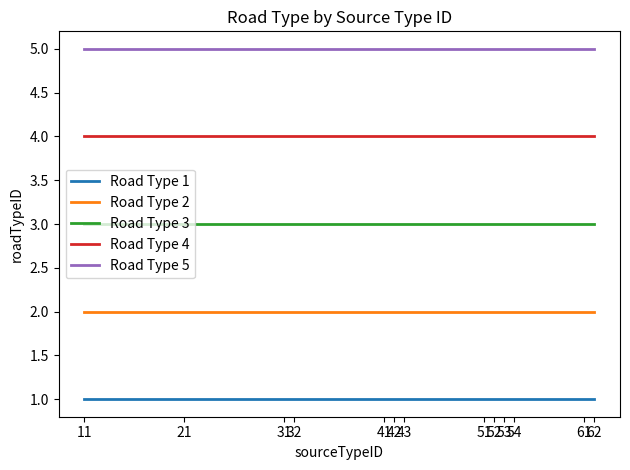

How many lines are shown in the chart?

5